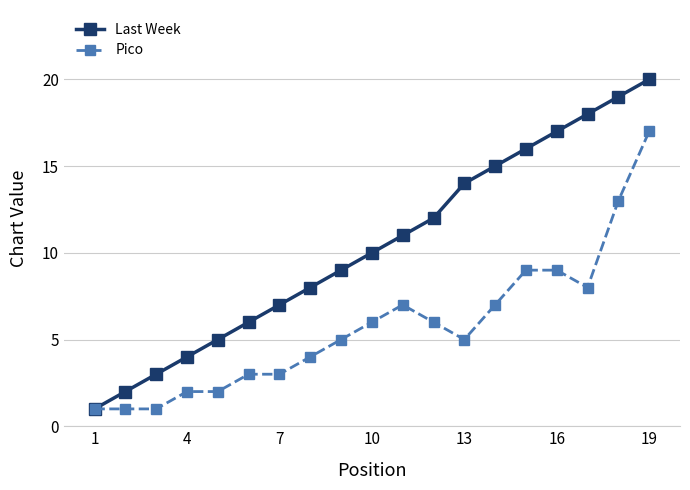

Which series has the largest total across all categories?

Last Week